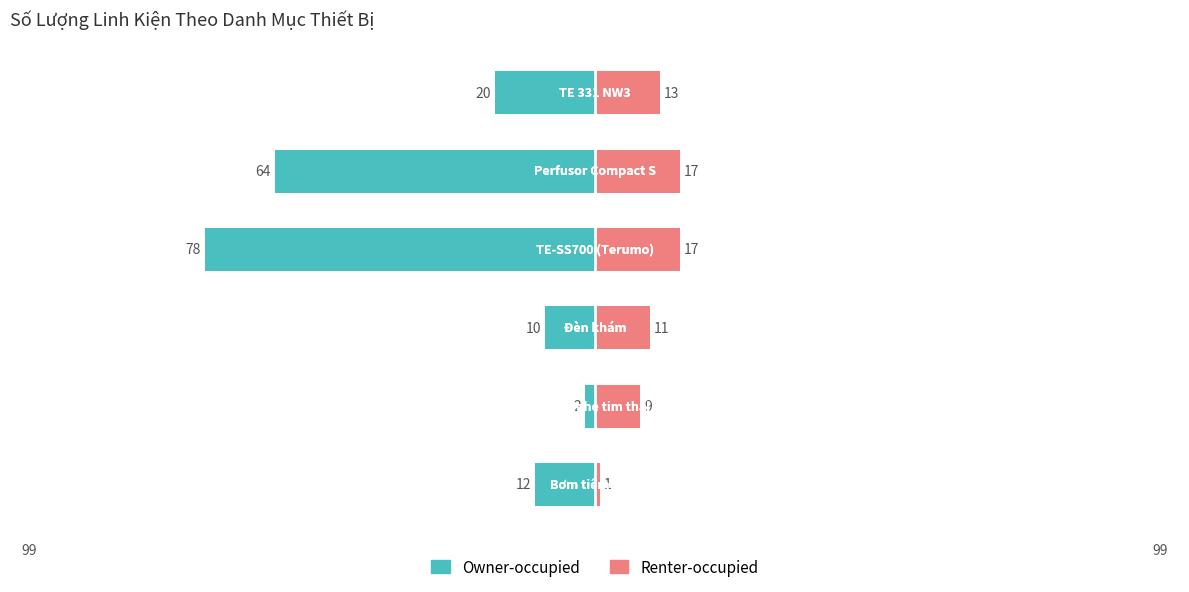

How many groups of bars are there?

6